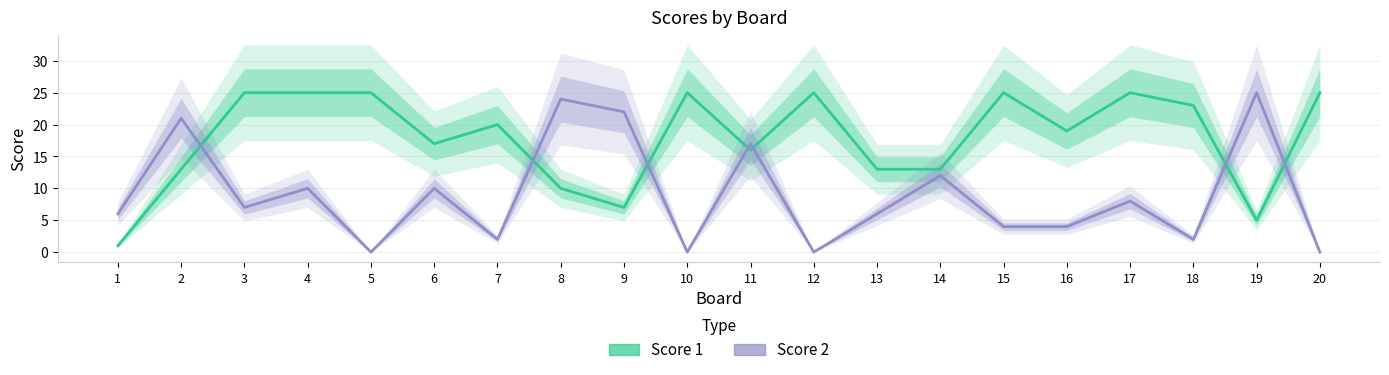

Reading left to right, extract all data points from this chart.

Score 1: 1=1	2=13	3=25	4=25	5=25	6=17	7=20	8=10	9=7	10=25	11=16	12=25	13=13	14=13	15=25	16=19	17=25	18=23	19=5	20=25
Score 2: 1=6	2=21	3=7	4=10	5=0	6=10	7=2	8=24	9=22	10=0	11=17	12=0	13=6	14=12	15=4	16=4	17=8	18=2	19=25	20=0